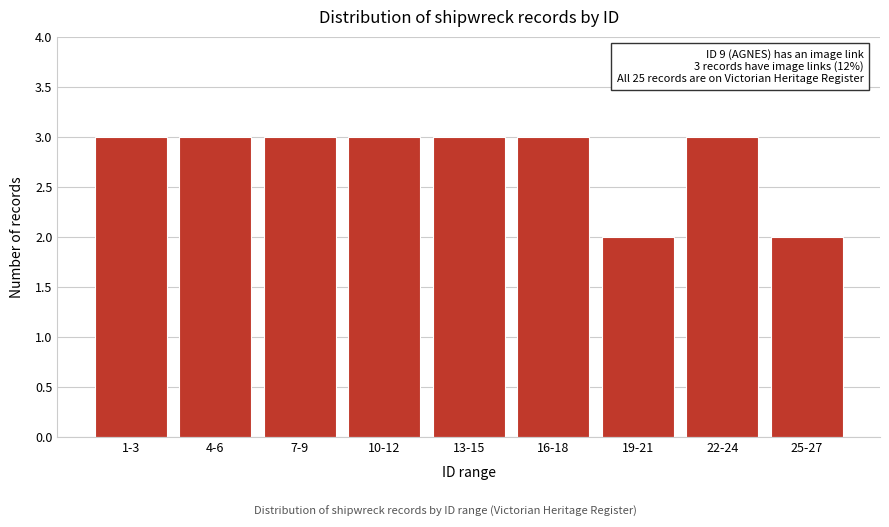

Reading right to left, what are all the values shown in this chart?

2	3	2	3	3	3	3	3	3